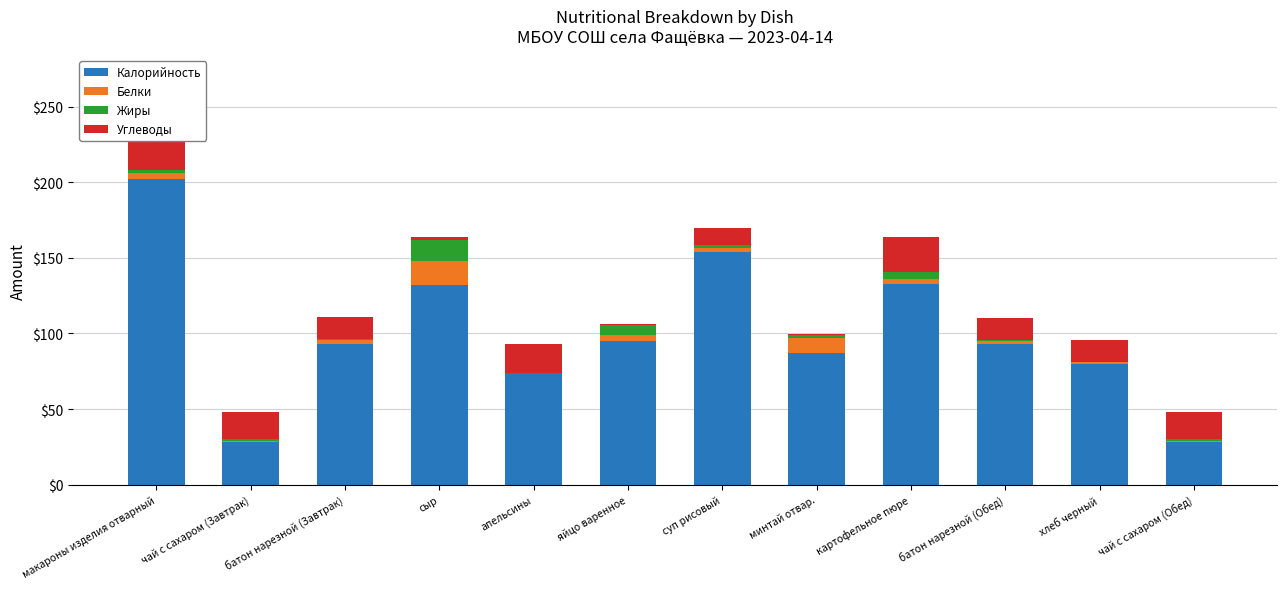

How many bars are there in each group?

4